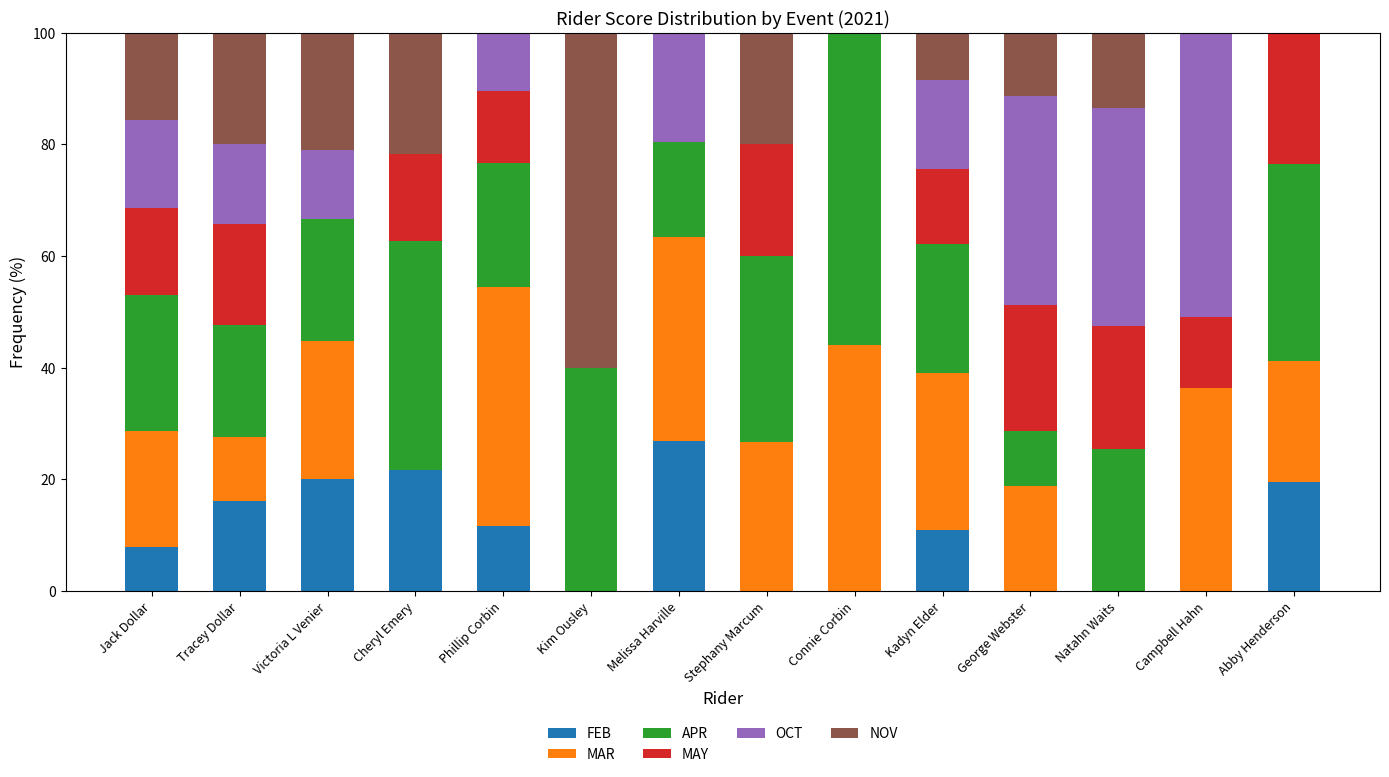

What is the total value across all series at Phillip Corbin?

100.0